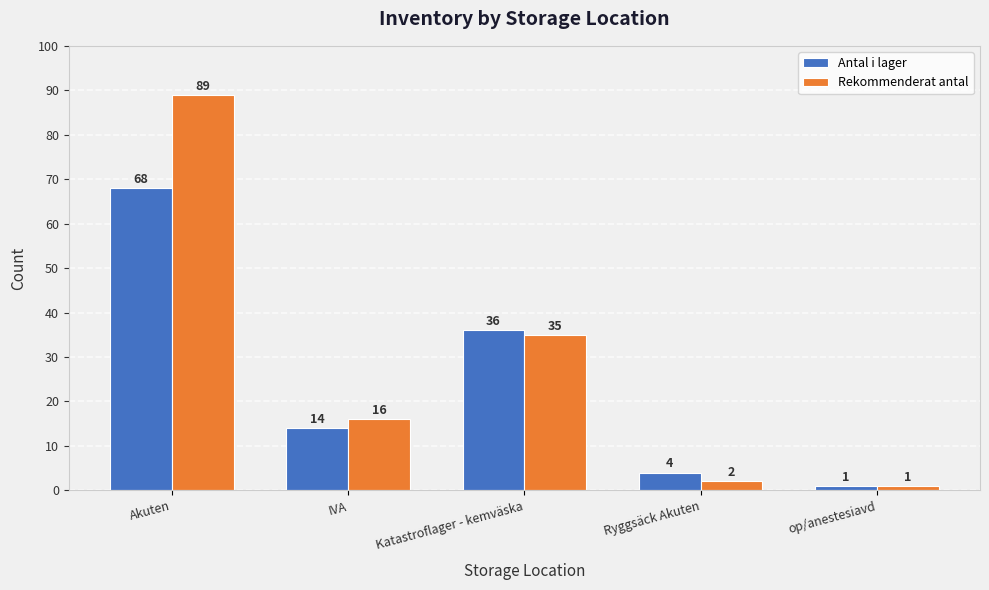

Rank the series by their maximum value, from highest to lowest.

Rekommenderat antal, Antal i lager